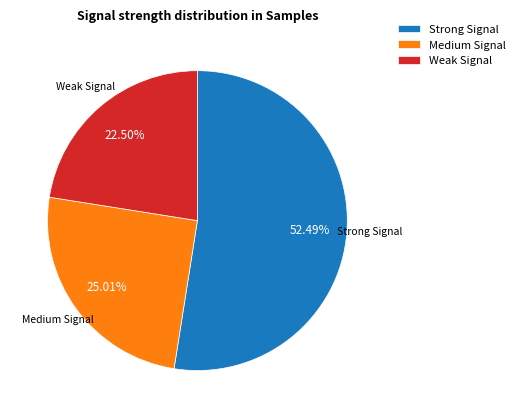

To the nearest percent, what is the difference between the largest and smallest slice percentages?

30%